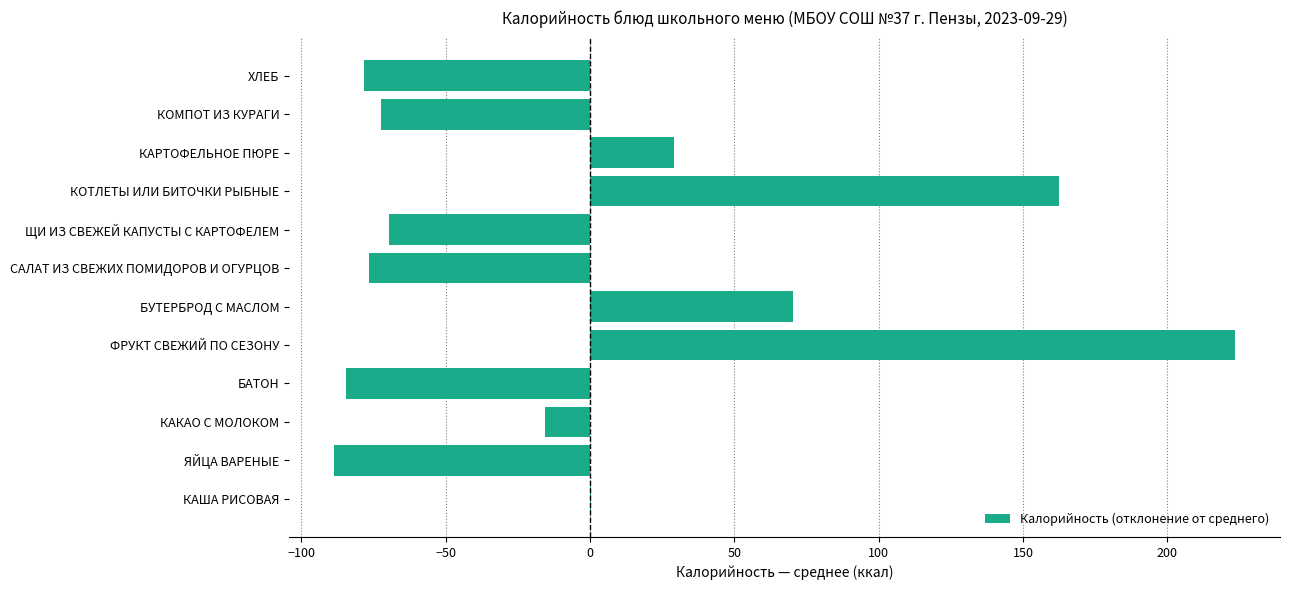

Count the number of values greater than -15.

5